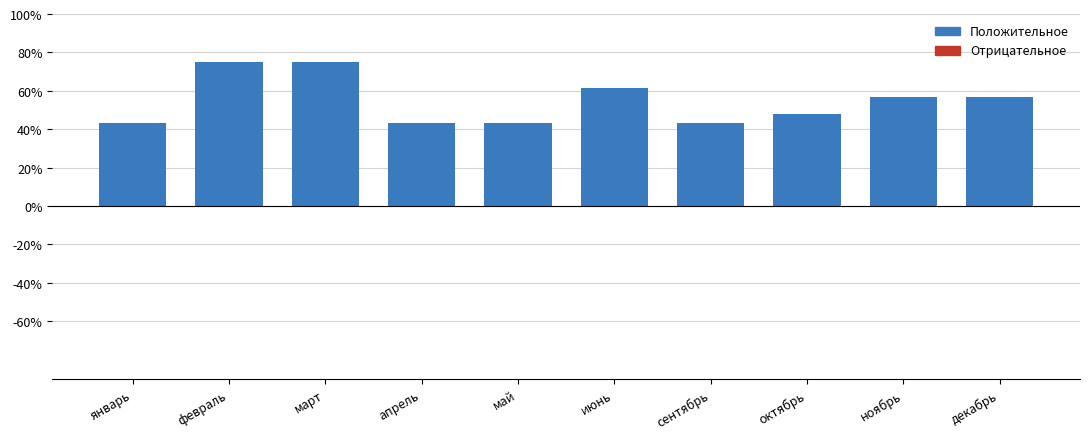

Reading right to left, extract all data points from this chart.

56.8	56.8	47.7	43.2	61.4	43.2	43.2	75.0	75.0	43.2